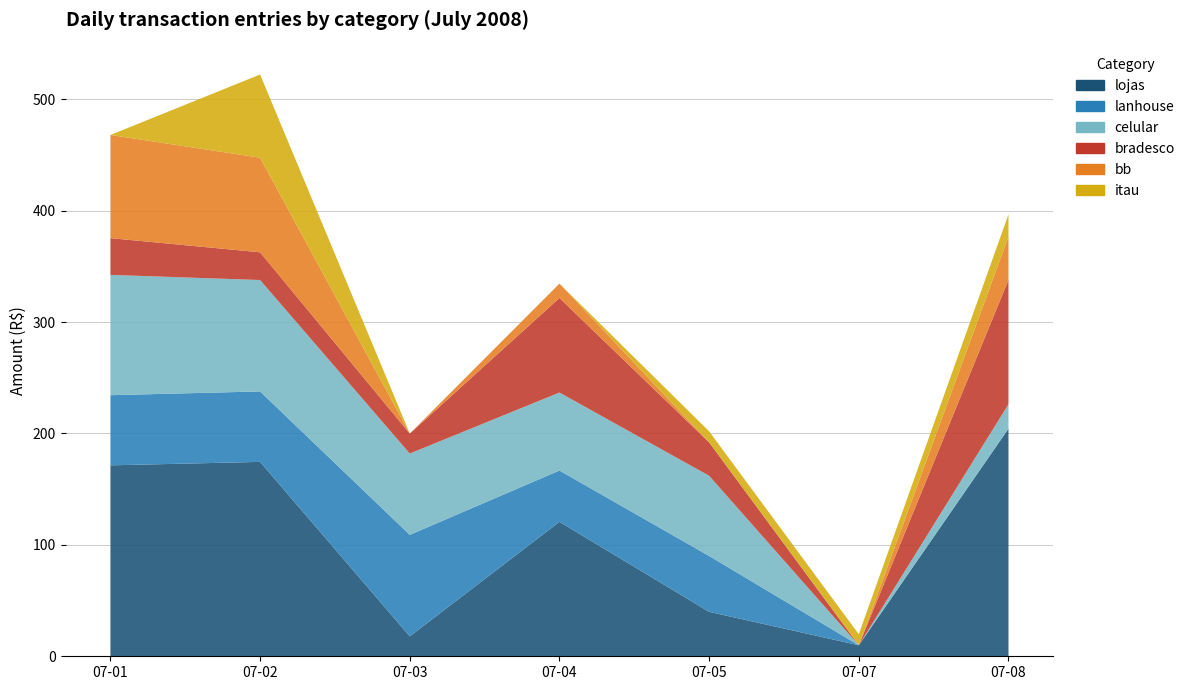

Reading left to right, transcribe all the data shown in this chart.

lojas: 2008-07-01=171.4	2008-07-02=174.5	2008-07-03=17.9	2008-07-04=120.7	2008-07-05=39.9	2008-07-07=9.9	2008-07-08=204.3
lanhouse: 2008-07-01=63.0	2008-07-02=63.2	2008-07-03=91.1	2008-07-04=46.0	2008-07-05=50.1	2008-07-07=0.0	2008-07-08=0.0
celular: 2008-07-01=108.0	2008-07-02=100.0	2008-07-03=73.0	2008-07-04=70.0	2008-07-05=72.0	2008-07-07=0.0	2008-07-08=21.9
bradesco: 2008-07-01=33.0	2008-07-02=24.9	2008-07-03=17.9	2008-07-04=84.9	2008-07-05=30.0	2008-07-07=0.0	2008-07-08=111.7
bb: 2008-07-01=92.6	2008-07-02=84.9	2008-07-03=0.0	2008-07-04=12.9	2008-07-05=0.0	2008-07-07=0.0	2008-07-08=38.7
itau: 2008-07-01=0.0	2008-07-02=74.7	2008-07-03=0.0	2008-07-04=0.0	2008-07-05=9.9	2008-07-07=9.9	2008-07-08=20.0